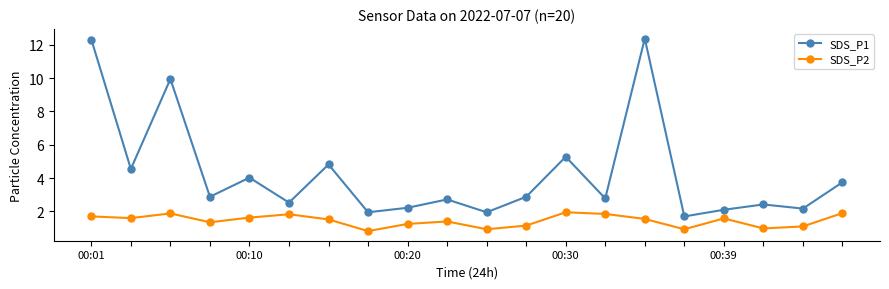

In SDS_P2, how many points are higher than both neighbors (excluding endpoints)?

5